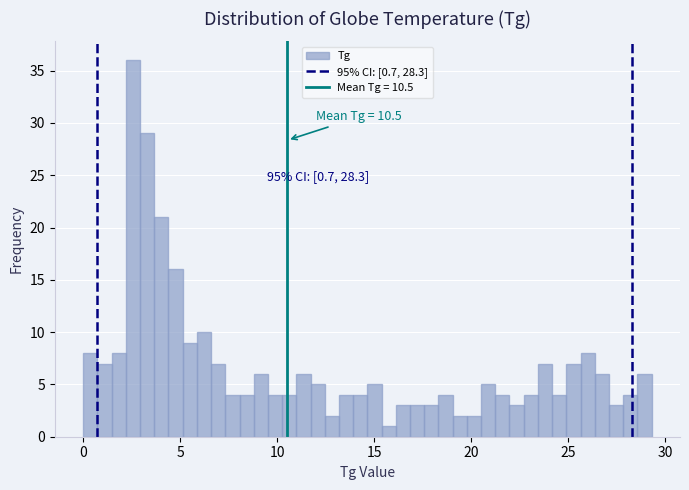

Read against the x-axis, roughly where is the centre of the tallest bar?

2.5